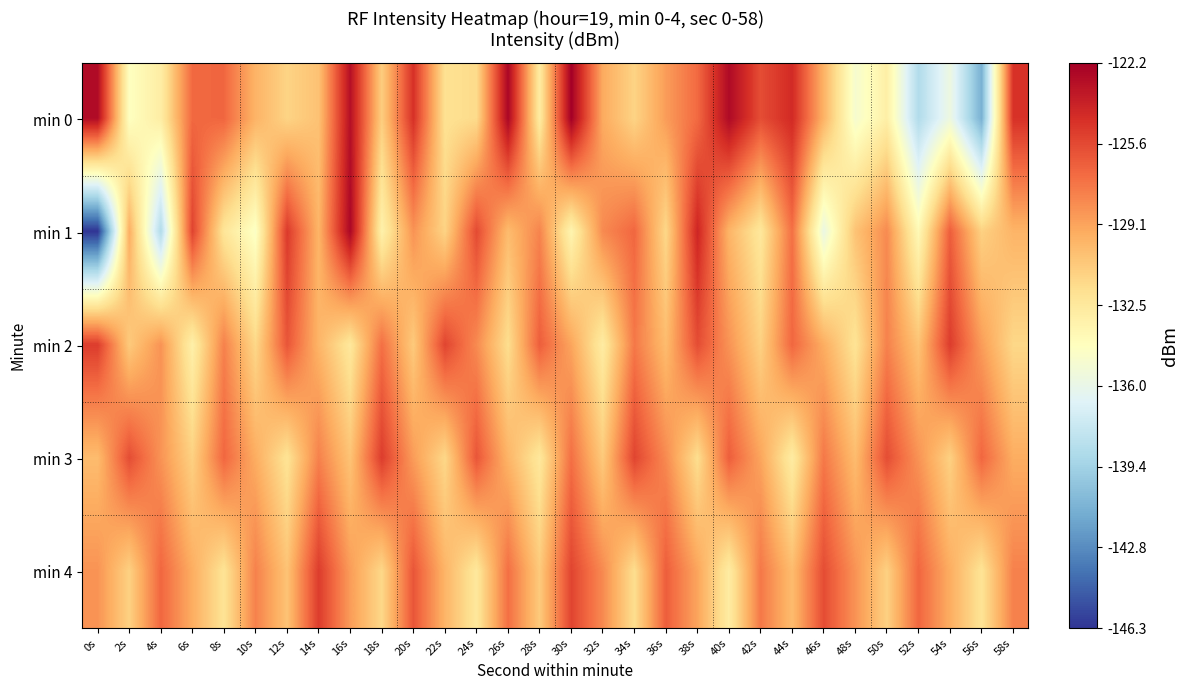

Which label corresponds to the largest value in the chart?

30s